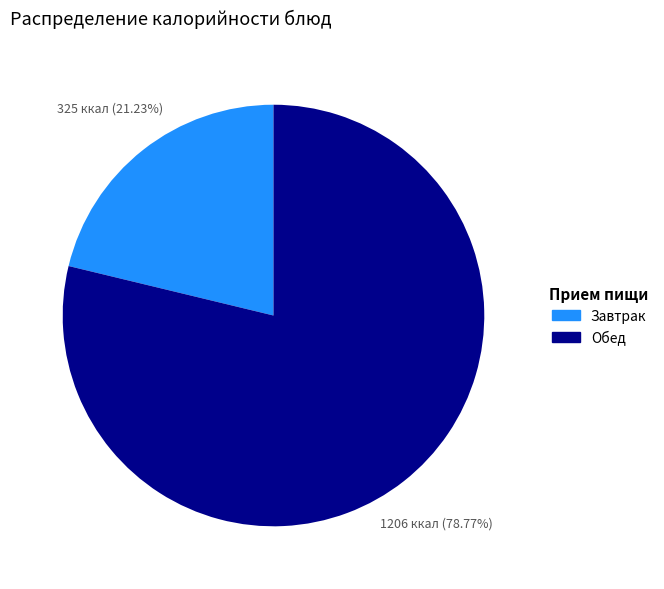

To the nearest percent, what is the average slice percentage?

50%